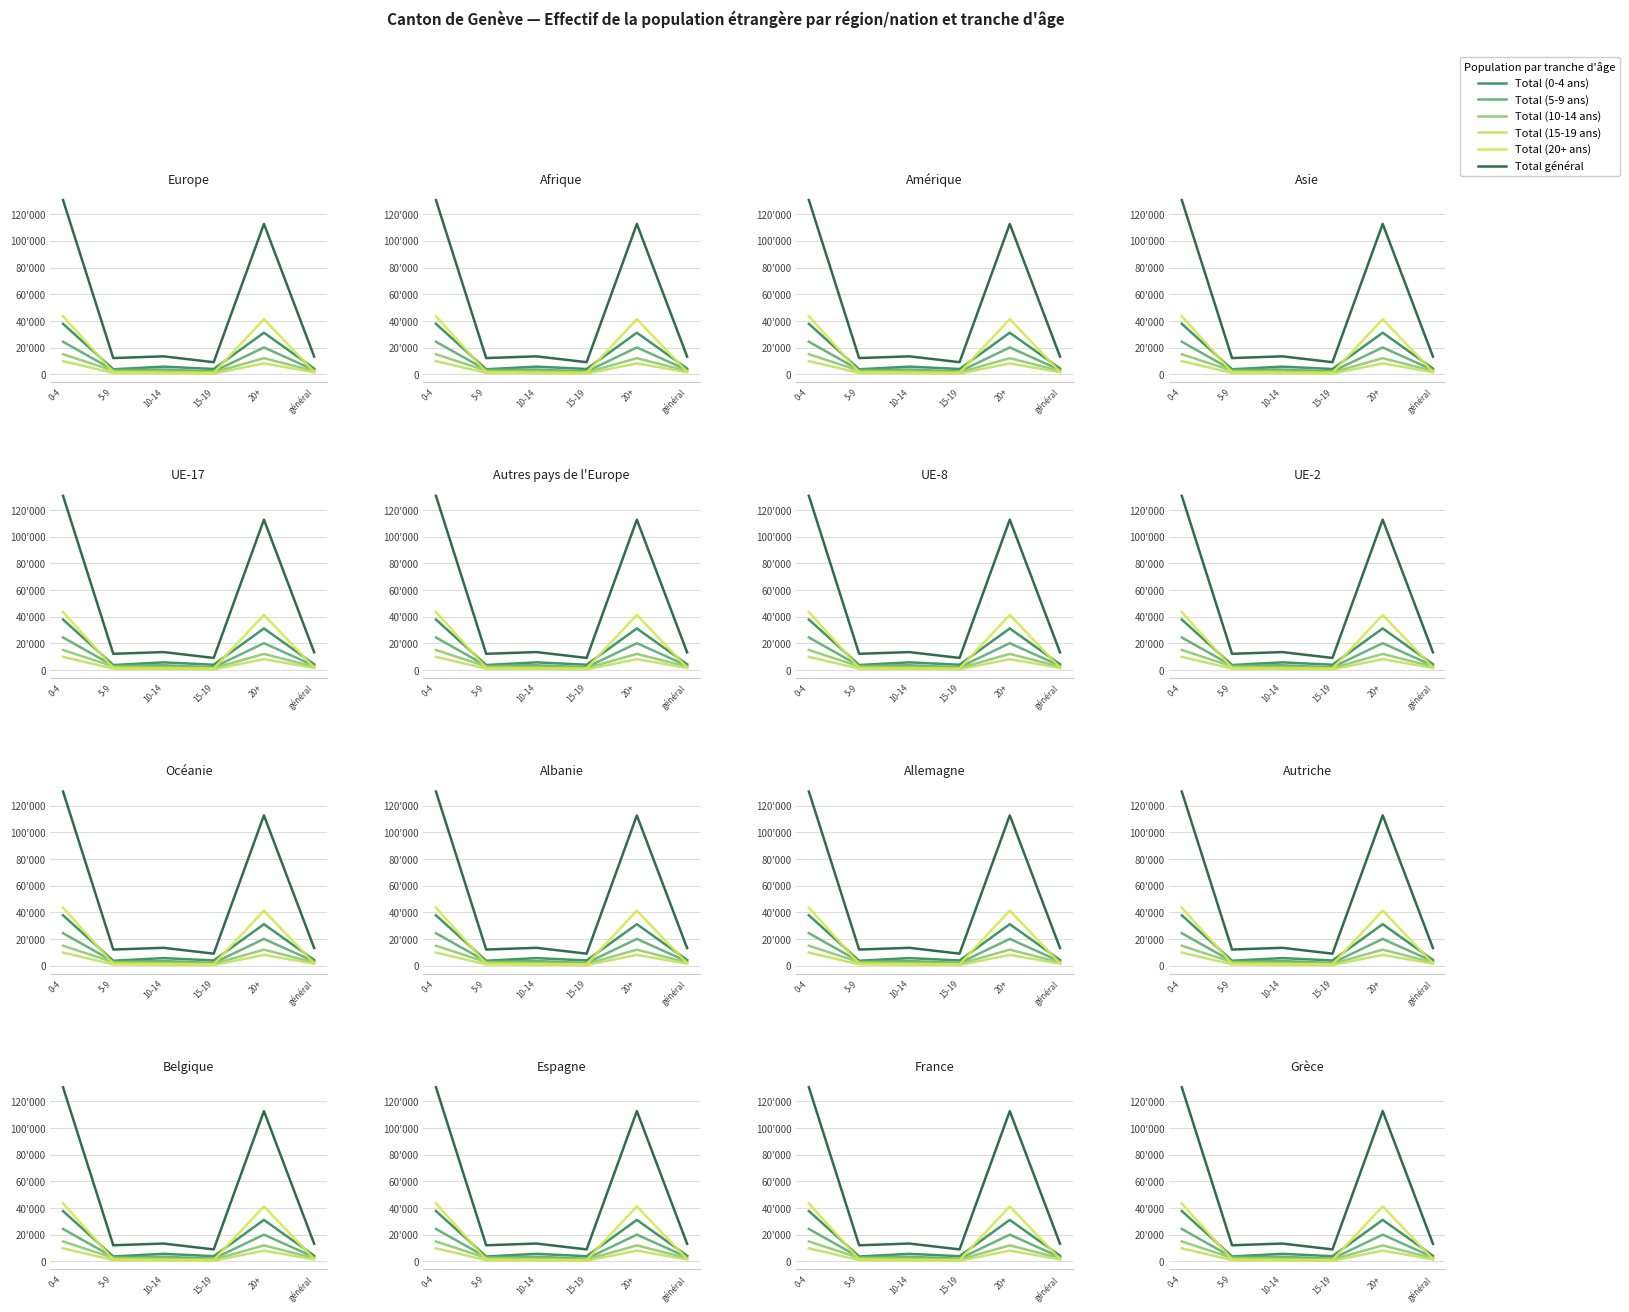

What is the sum of all Total général values?

291250